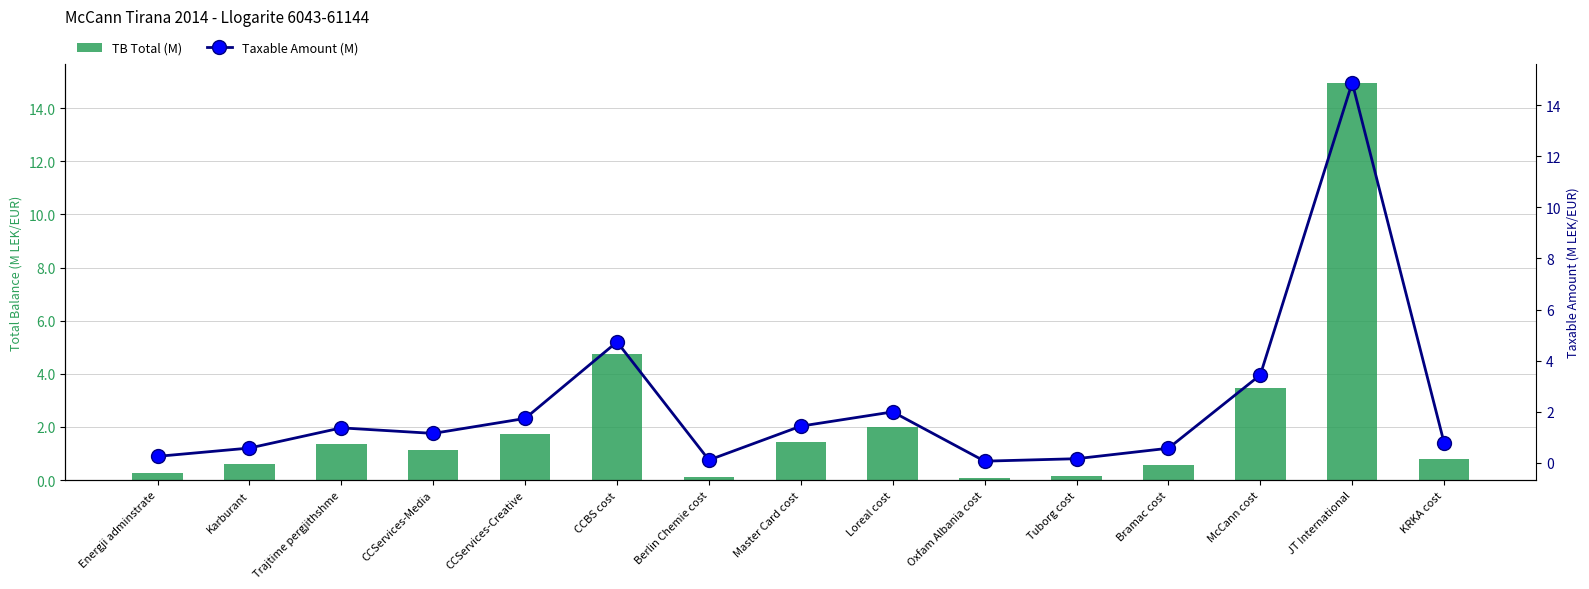

List the series in order of their peak value, lowest first.

Taxable Amount (M), TB Total (M)